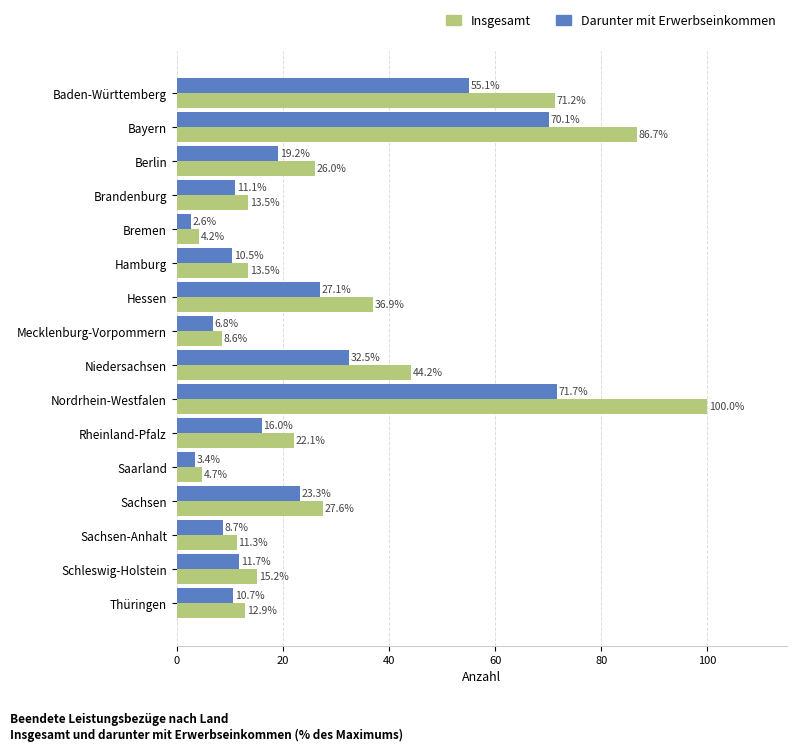

True or false: Darunter mit Erwerbseinkommen has a value of 70.1 at Bayern.

True